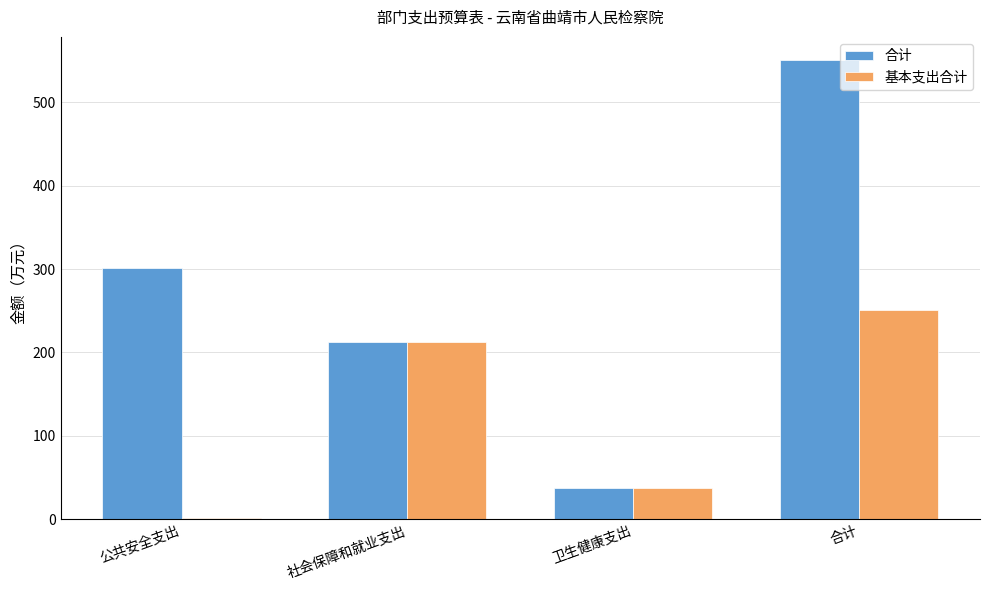

What is the sum of the 基本支出合计 values at 合计 and 社会保障和就业支出?

463.2